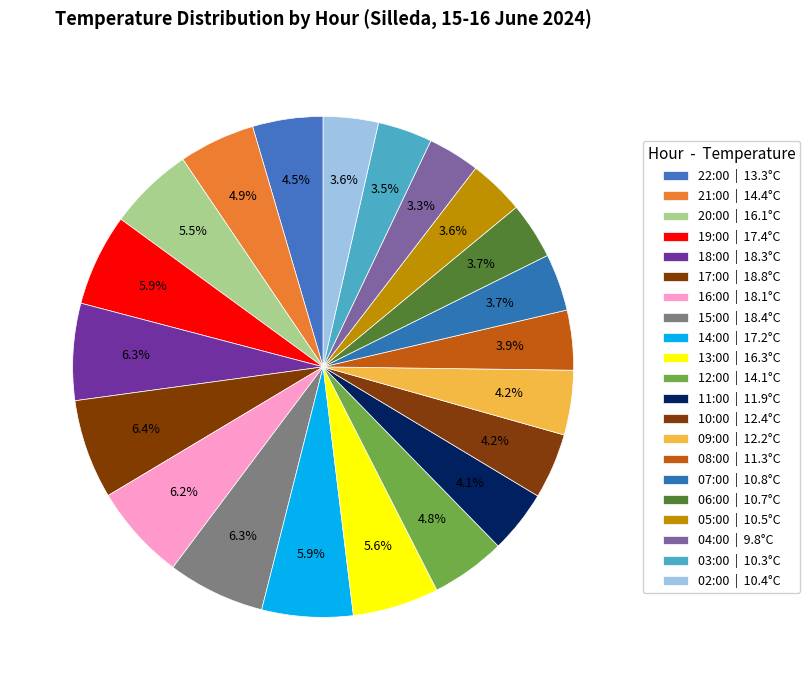

How many slices are in this pie chart?

21